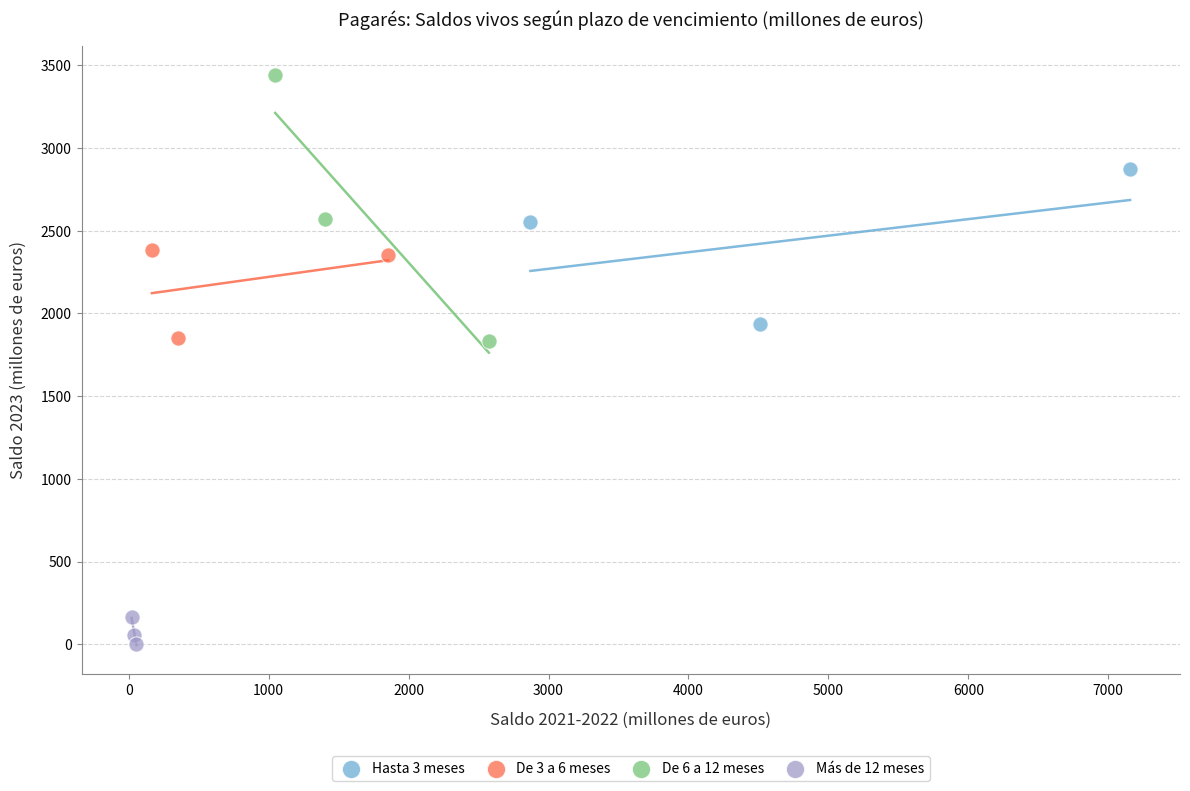

Which series contains the lowest Y value?

Más de 12 meses